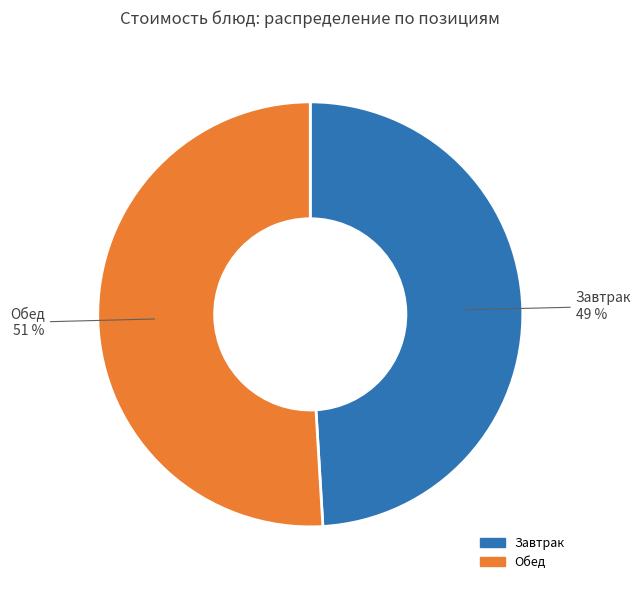

To the nearest percent, what is the difference between the largest and smallest slice percentages?

2%